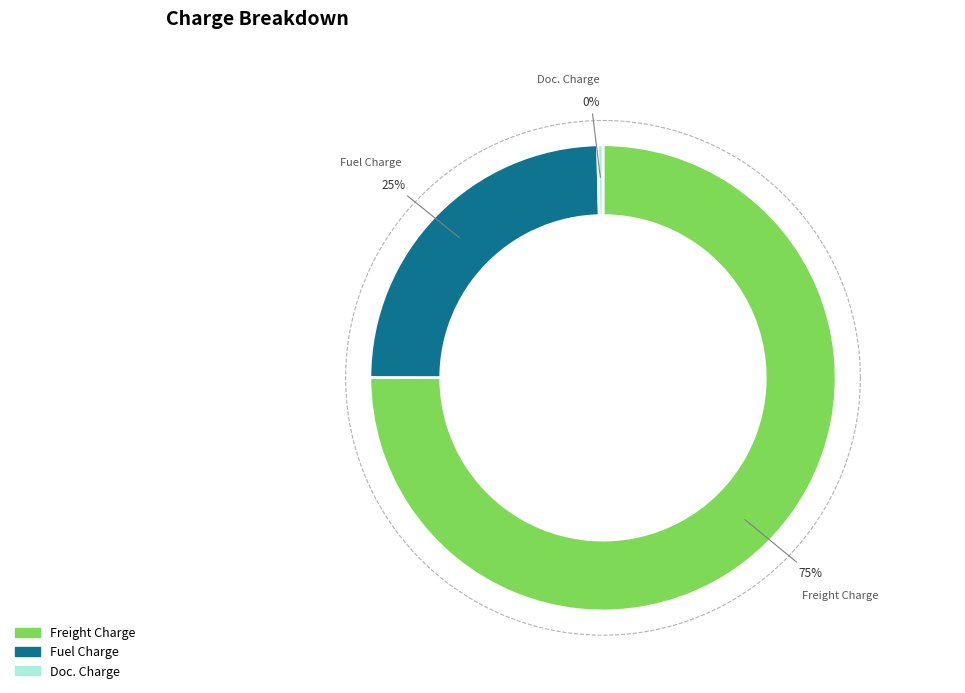

Is there a majority slice in this chart?

Yes